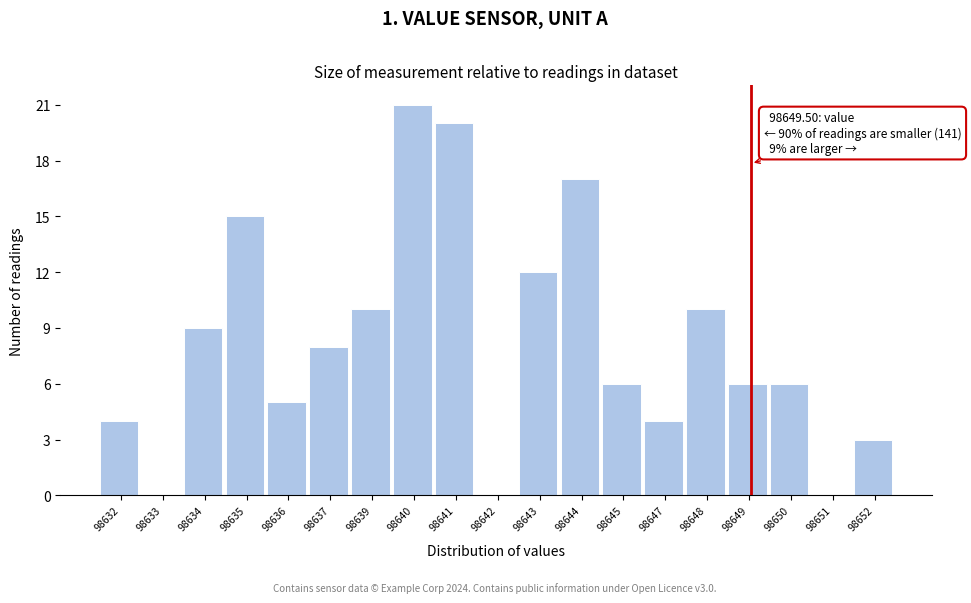

Reading left to right, what are all the values shown in this chart?

98632=4	98633=0	98634=9	98635=15	98636=5	98637=8	98639=10	98640=21	98641=20	98642=0	98643=12	98644=17	98645=6	98647=4	98648=10	98649=6	98650=6	98651=0	98652=3